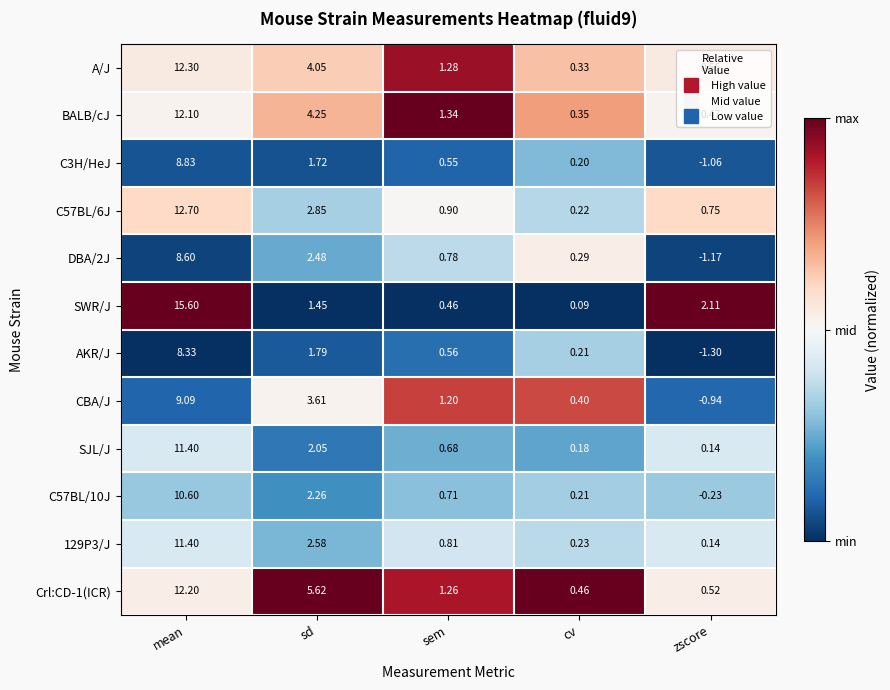

Which series has the largest total across all categories?

Crl:CD-1(ICR)